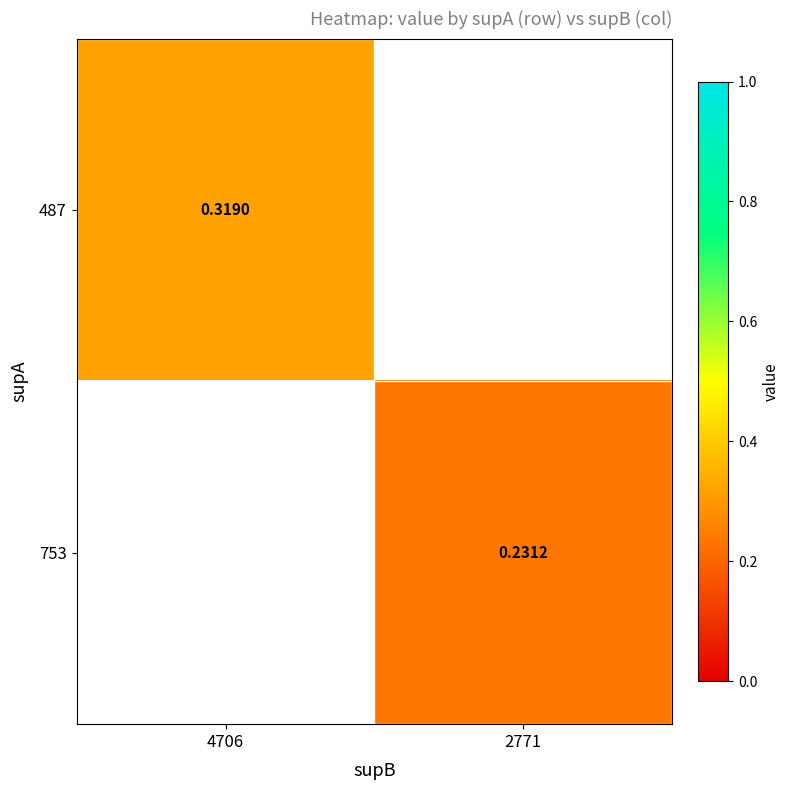

Count the number of data series in this chart.

2